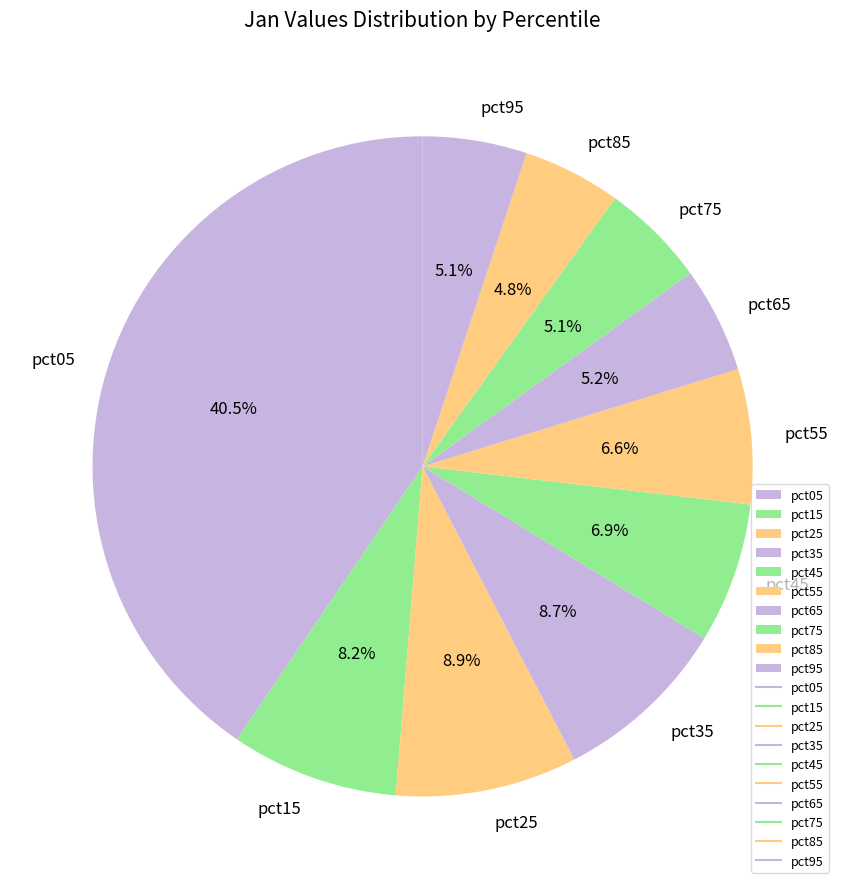

What percentage do pct45 and pct95 together represent?

12.0%